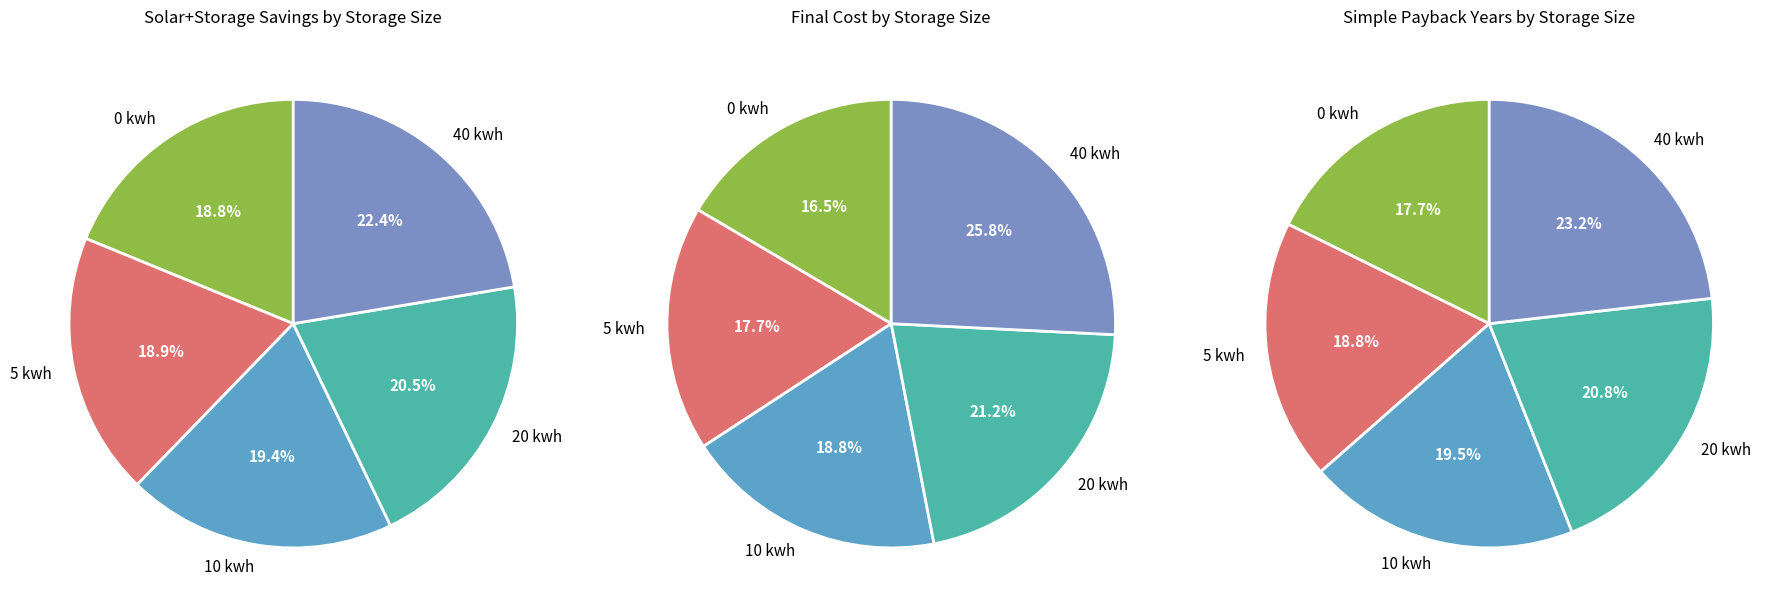

Rank the series by their average value, from highest to lowest.

Final Cost, Solar+Storage Savings, Simple Payback Years